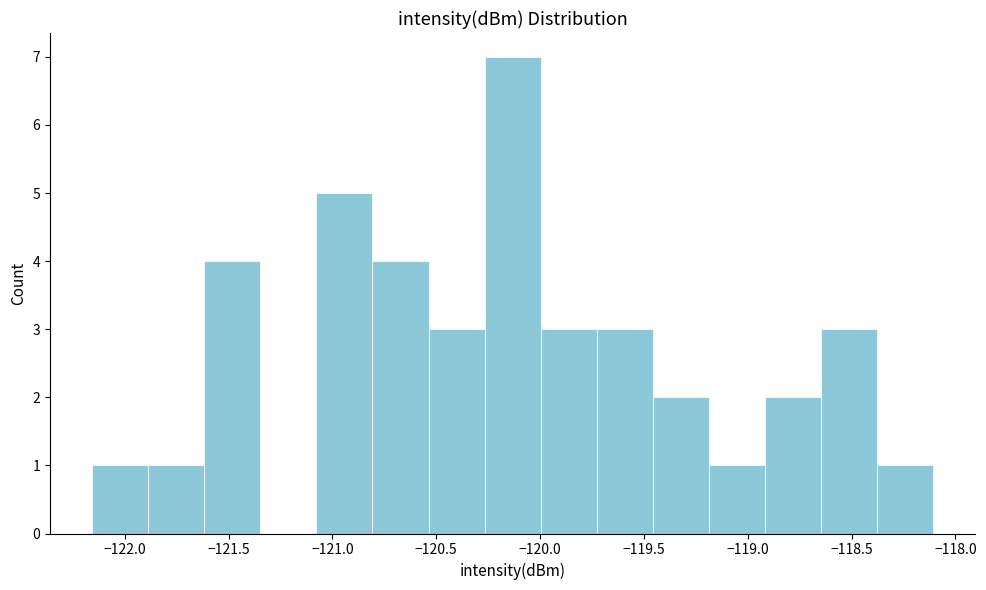

Over which range of the x-axis is the bar tallest?

-120.25 to -120.00